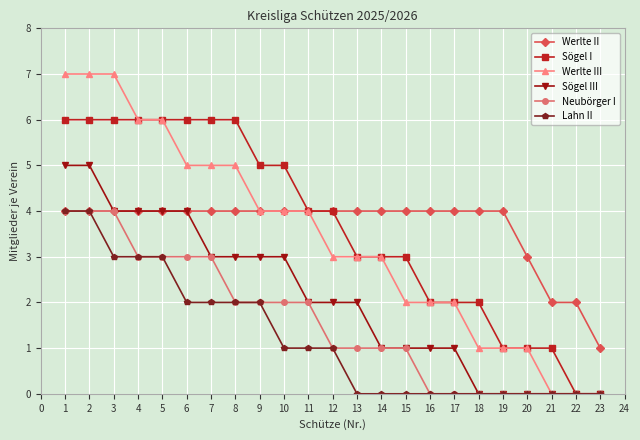

Where does the Sögel I series first go above 4?

1